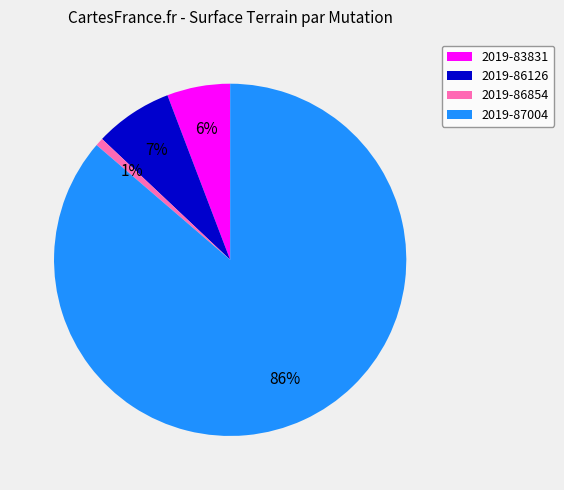

Which has a higher value, 2019-86854 or 2019-83831?

2019-83831